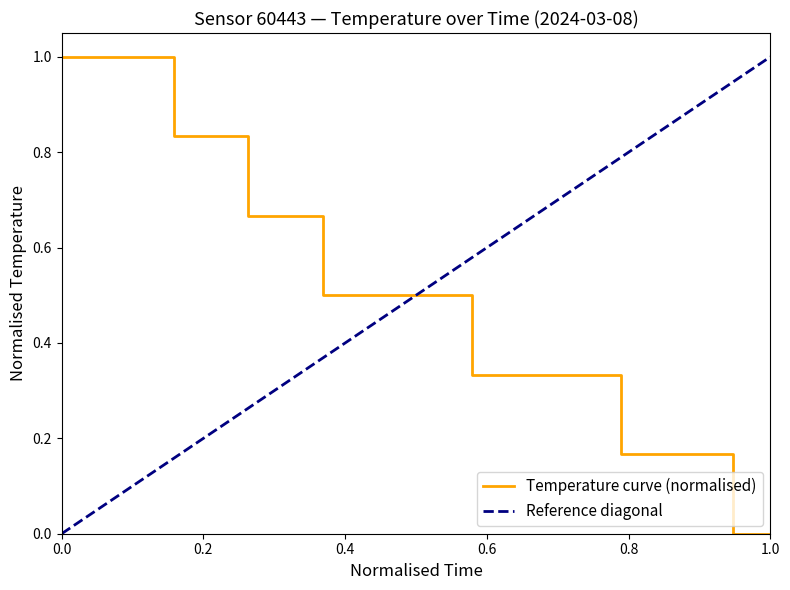

Reading left to right, extract all data points from this chart.

1.0	1.0	1.0	0.8	0.8	0.7	0.7	0.5	0.5	0.5	0.5	0.3	0.3	0.3	0.3	0.2	0.2	0.2	0.0	0.0